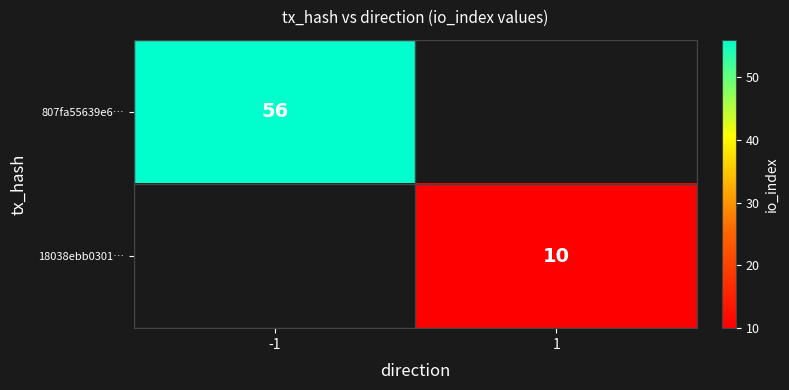

The value of 18038ebb0301… at 1 is 10. True or false?

True